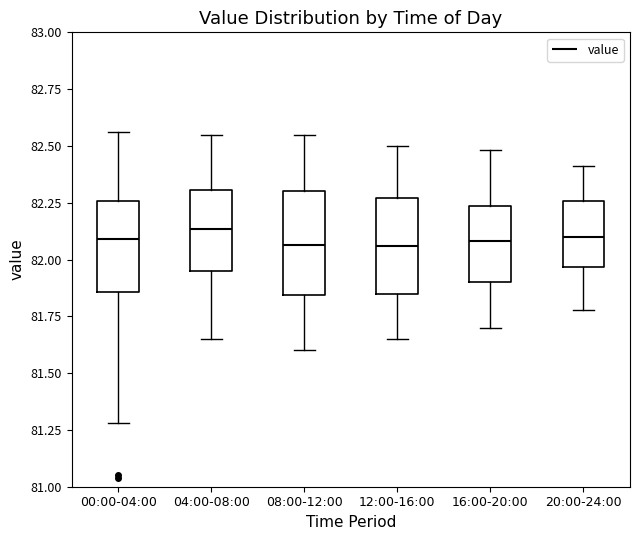

Reading left to right, read every box against the y-axis: the position of its median line, the range the box covers, and the ends of its whiskers. The values are not printed on the chart, so give them approximately, as read against the axis.

00:00-04:00: median 82.10, box 81.85 to 82.25, whiskers 81.30 to 82.55
04:00-08:00: median 82.15, box 81.95 to 82.30, whiskers 81.65 to 82.55
08:00-12:00: median 82.05, box 81.85 to 82.30, whiskers 81.60 to 82.55
12:00-16:00: median 82.05, box 81.85 to 82.25, whiskers 81.65 to 82.50
16:00-20:00: median 82.10, box 81.90 to 82.25, whiskers 81.70 to 82.50
20:00-24:00: median 82.10, box 81.95 to 82.25, whiskers 81.80 to 82.40